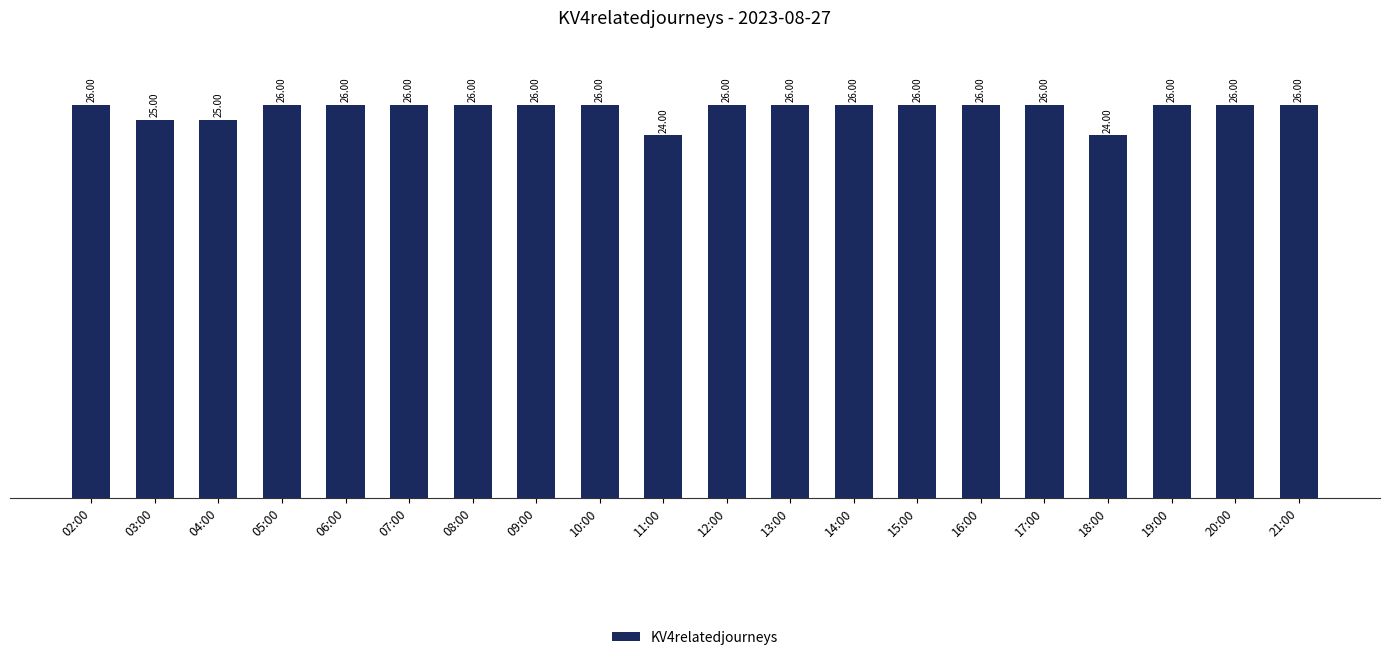

Is it true that the value at 12:00 is 26?

True